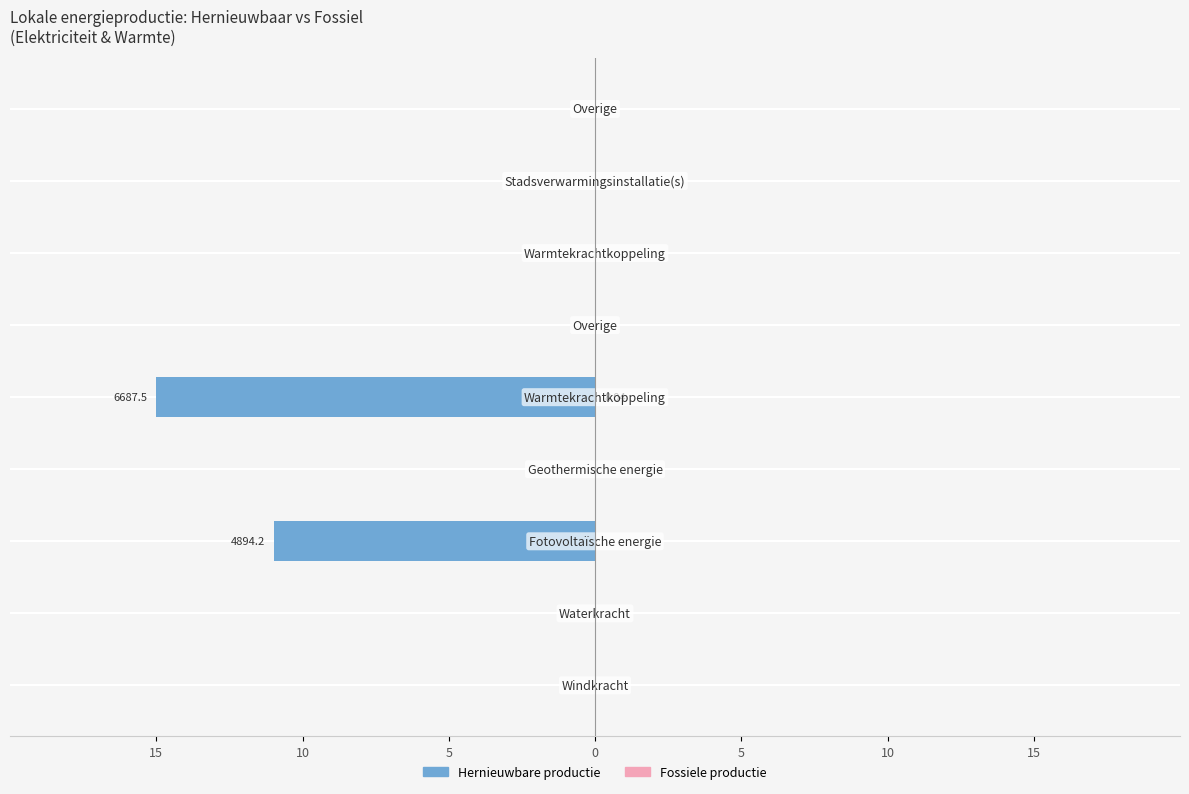

Count the number of data series in this chart.

2